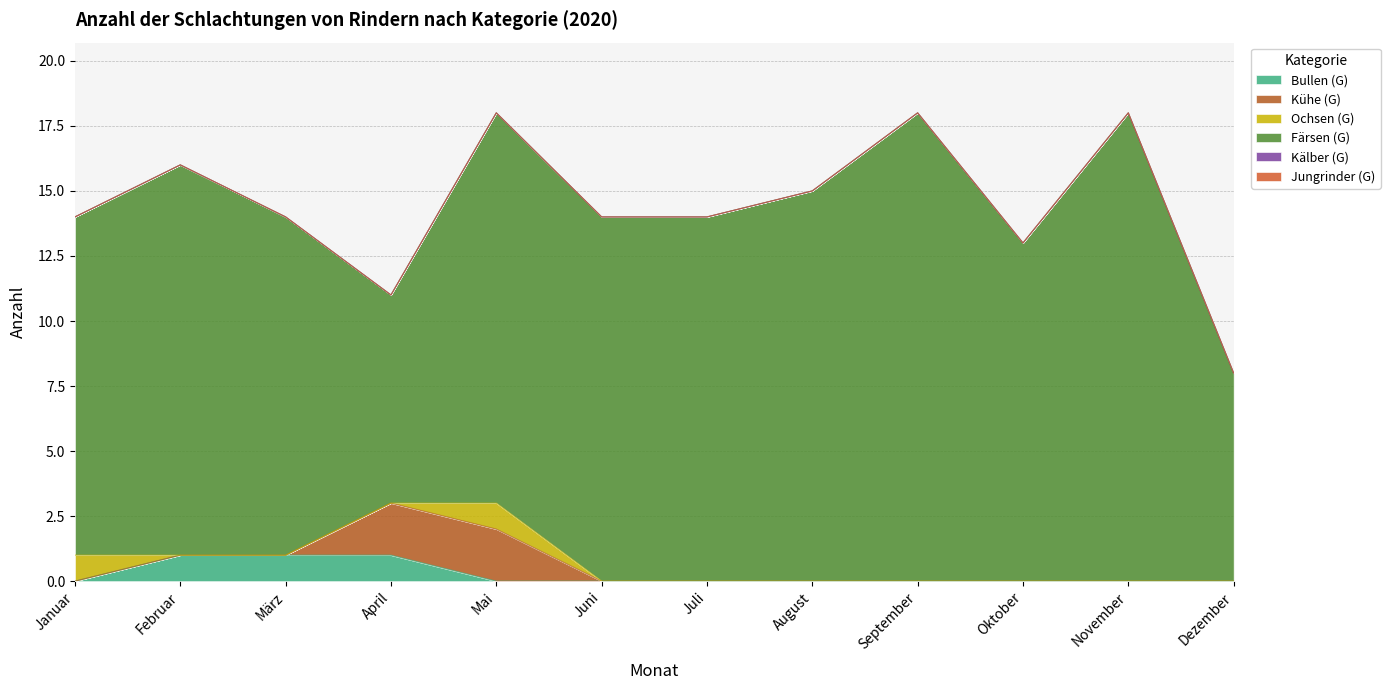

Which series has the largest range (max minus min)?

Färsen (G)